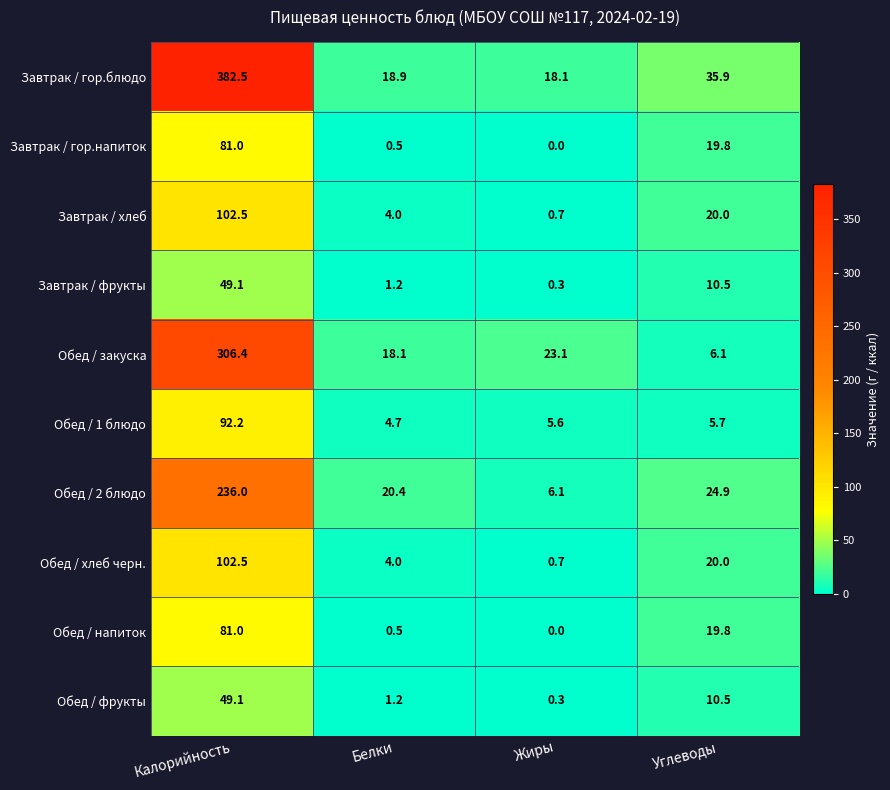

The value of Завтрак / гор.блюдо at Калорийность is 382.5. True or false?

True